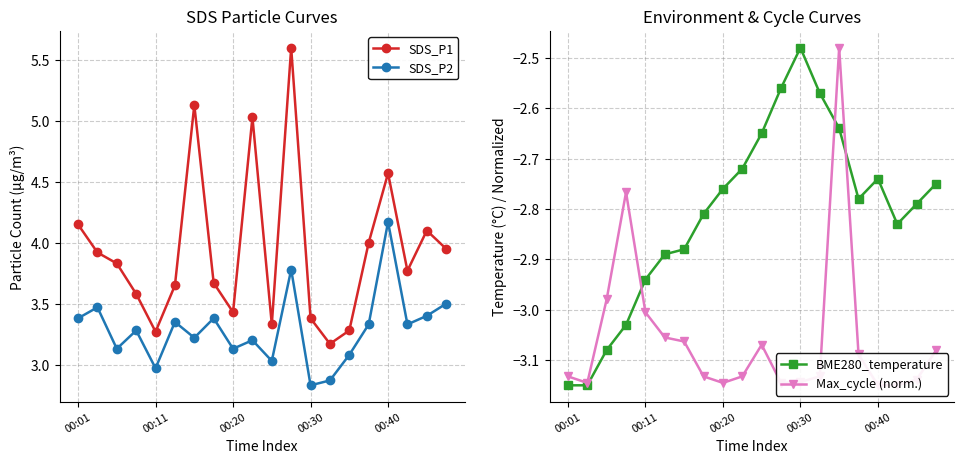

In Max_cycle (norm.), how many points are lower than both neighbors (excluding endpoints)?

3